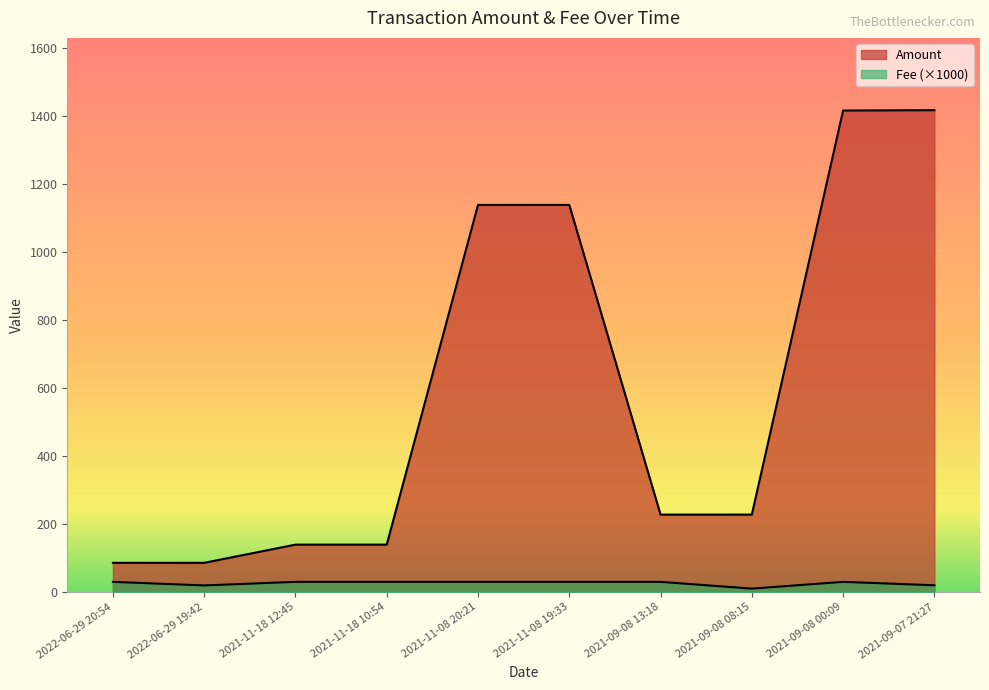

Between 2022-06-29 19:42 and 2021-11-18 10:54, which series saw the biggest shift?

Amount